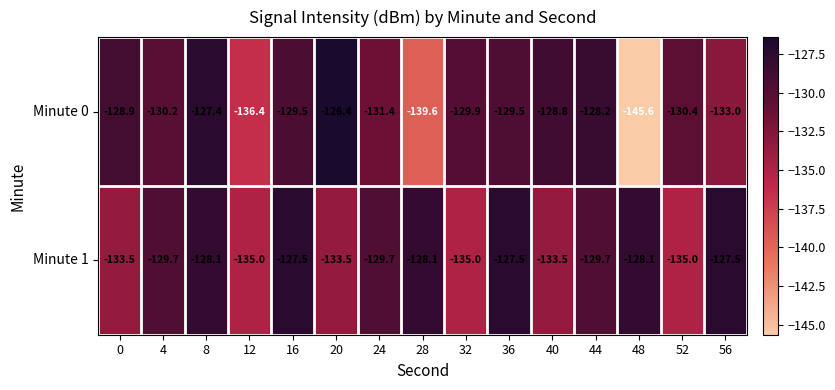

At 16, list the series in order from smallest to largest.

Minute 0, Minute 1